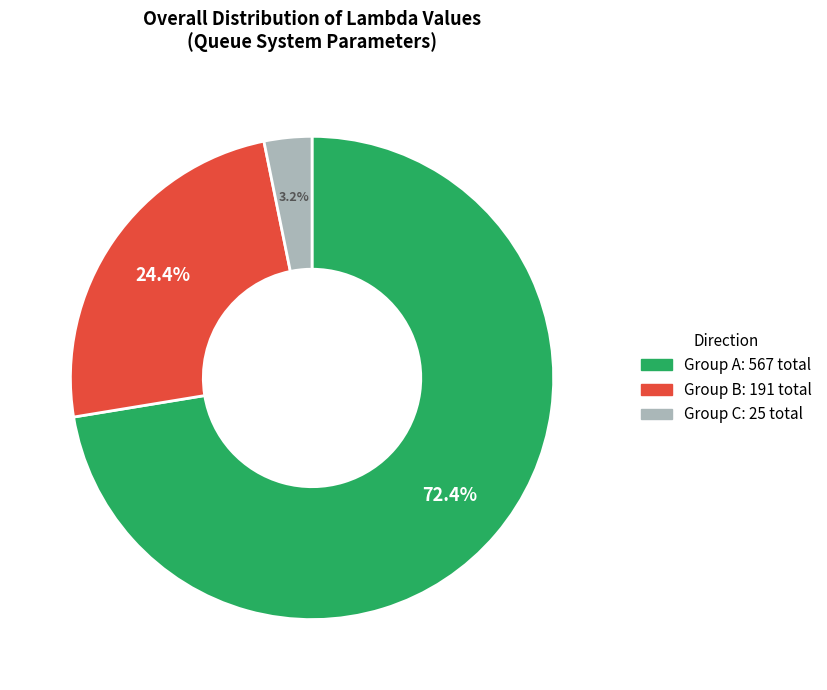

Is there any slice that represents more than half of the pie?

Yes